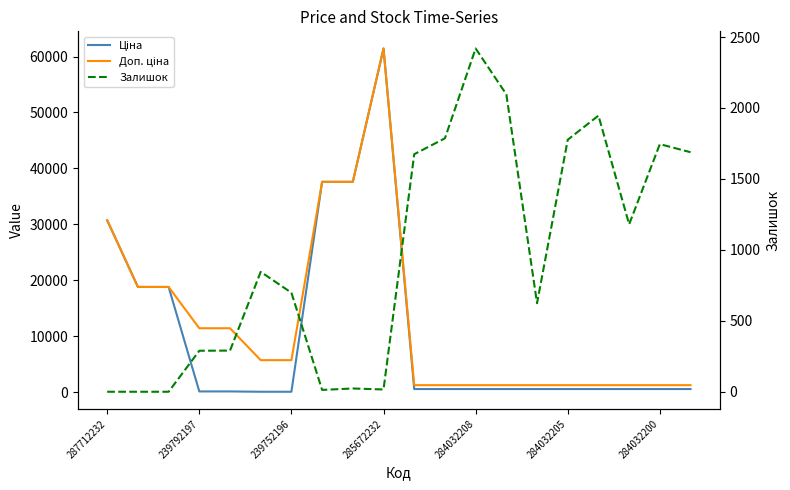

Reading left to right, extract all data points from this chart.

Ціна: 30717.1	18796.8	18796.8	114.1	114.1	57.0	57.0	37593.6	37593.6	61434.3	539.0	539.0	539.0	539.0	539.0	539.0	539.0	539.0	539.0	539.0
Доп. ціна: 30717.1	18796.8	18796.8	11410.0	11410.0	5705.0	5705.0	37593.6	37593.6	61434.3	1235.4	1235.4	1235.4	1235.4	1235.4	1235.4	1235.4	1235.4	1235.4	1235.4
Залишок: 0.0	0.0	0.0	289.0	290.0	845.0	698.0	13.0	23.0	16.0	1674.0	1786.0	2419.0	2096.0	624.0	1776.0	1946.0	1180.0	1745.0	1688.0